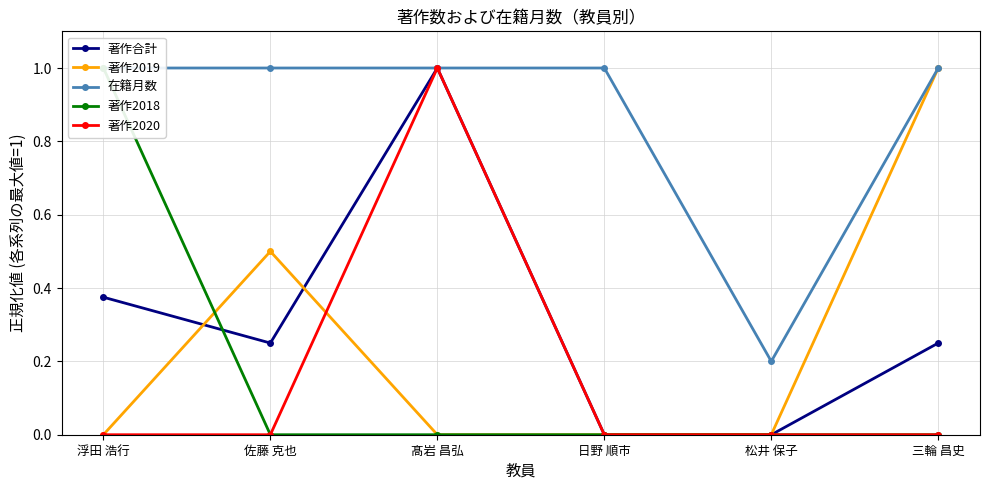

Which series has the largest total across all categories?

在籍月数